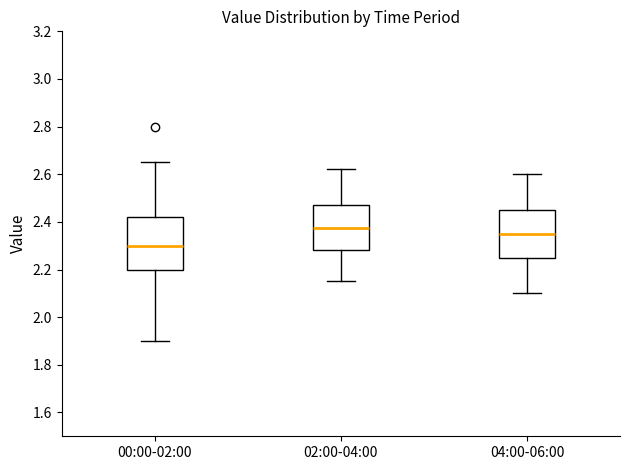

Where does the upper whisker of the box for 00:00-02:00 end on the y-axis? The values are not printed on the chart, so give them approximately, as read against the axis.

2.66